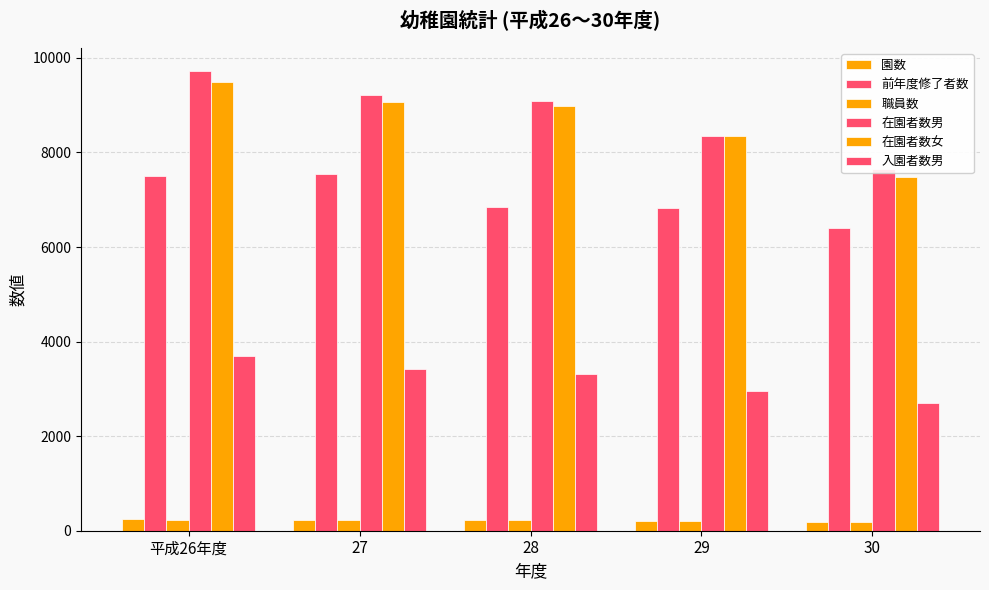

How many bars are there in each group?

6